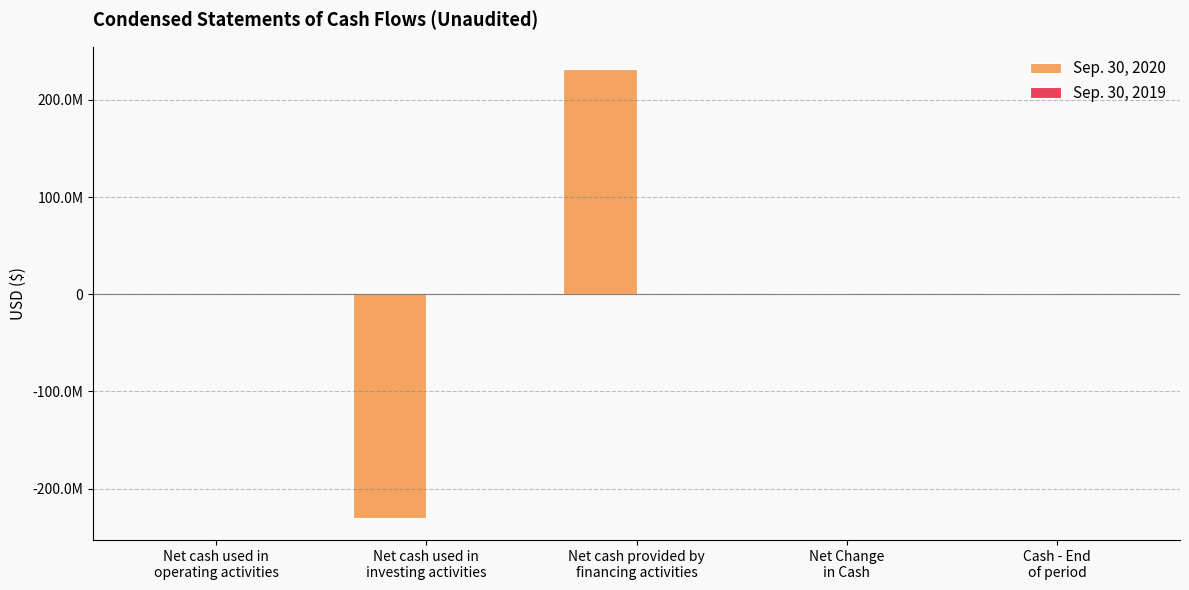

Reading left to right, what are all the values shown in this chart?

Sep. 30, 2020: Net cash used in
operating activities=-33116	Net cash used in
investing activities=-230000000	Net cash provided by
financing activities=231656862	Net Change
in Cash=1623746	Cash - End
of period=1634508
Sep. 30, 2019: Net cash used in
operating activities=-977	Net cash used in
investing activities=0	Net cash provided by
financing activities=25000	Net Change
in Cash=24023	Cash - End
of period=24023